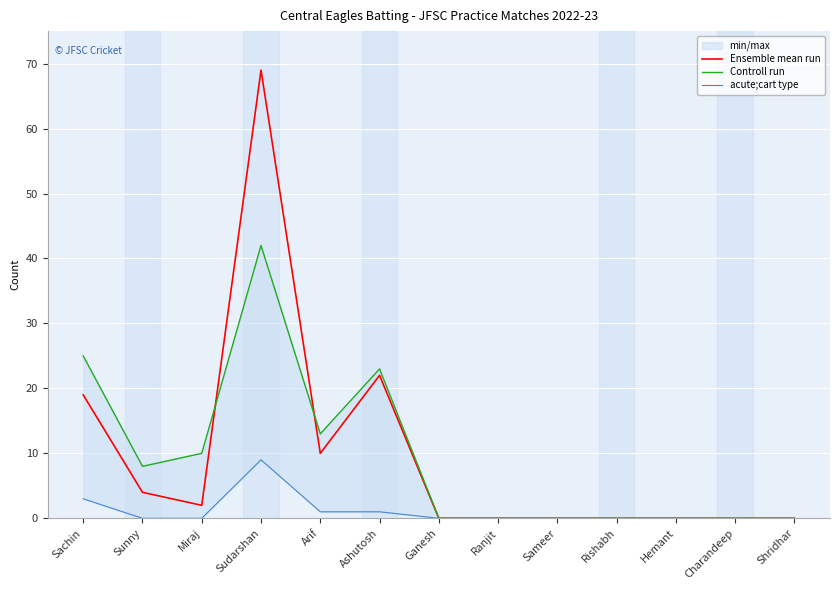

Reading left to right, extract all data points from this chart.

Ensemble mean run: 19	4	2	69	10	22	0	0	0	0	0	0	0
Controll run: 25	8	10	42	13	23	0	0	0	0	0	0	0
acute;cart type: 3	0	0	9	1	1	0	0	0	0	0	0	0